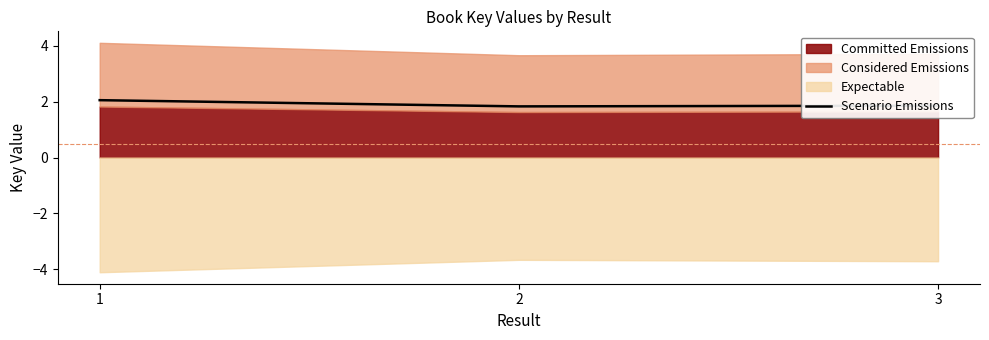

What is the value of the 1st point from the left?

2.1